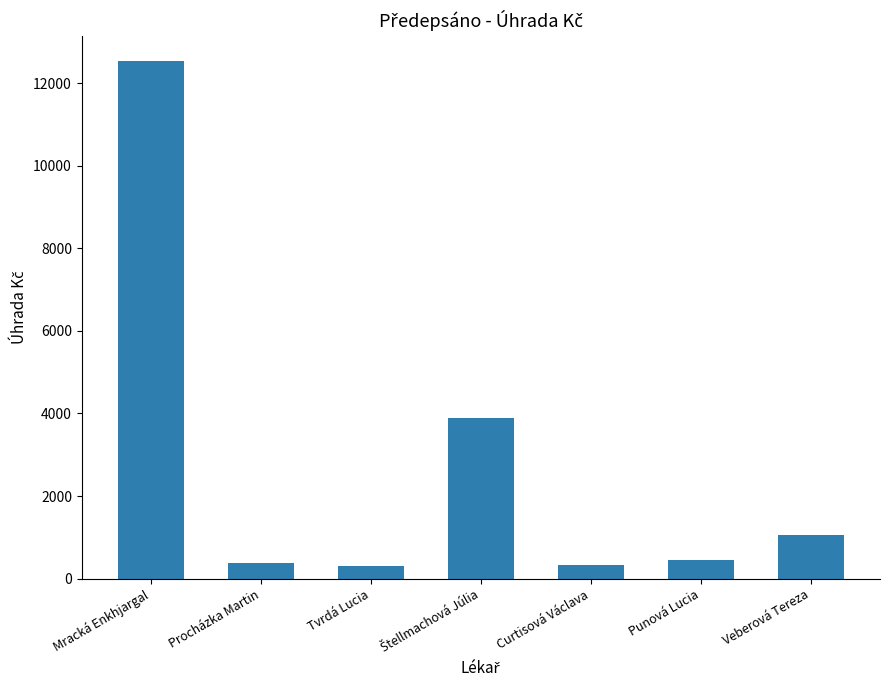

What is the label of the 5th bar from the left?

Curtisová Václava